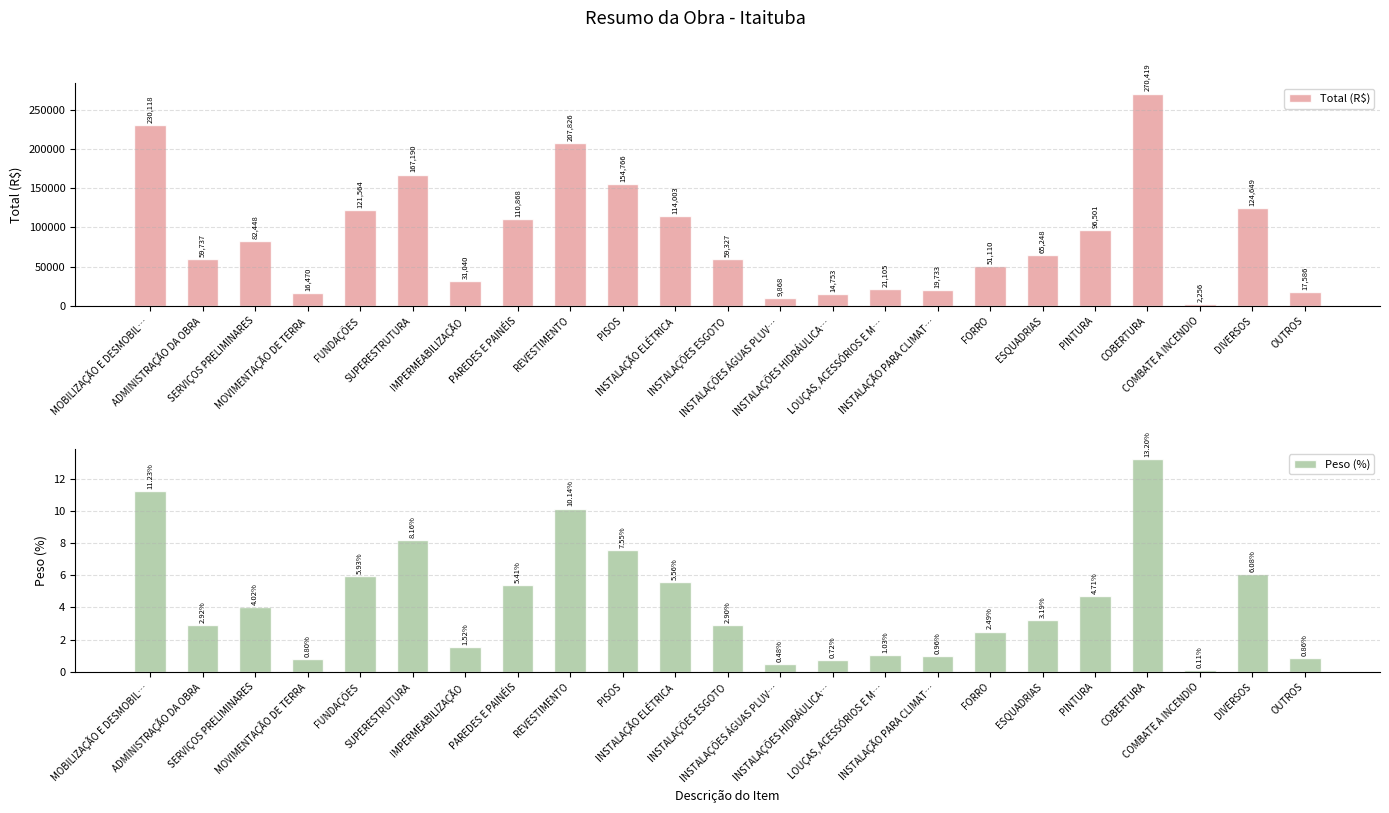

How many distinct data groups are displayed?

2